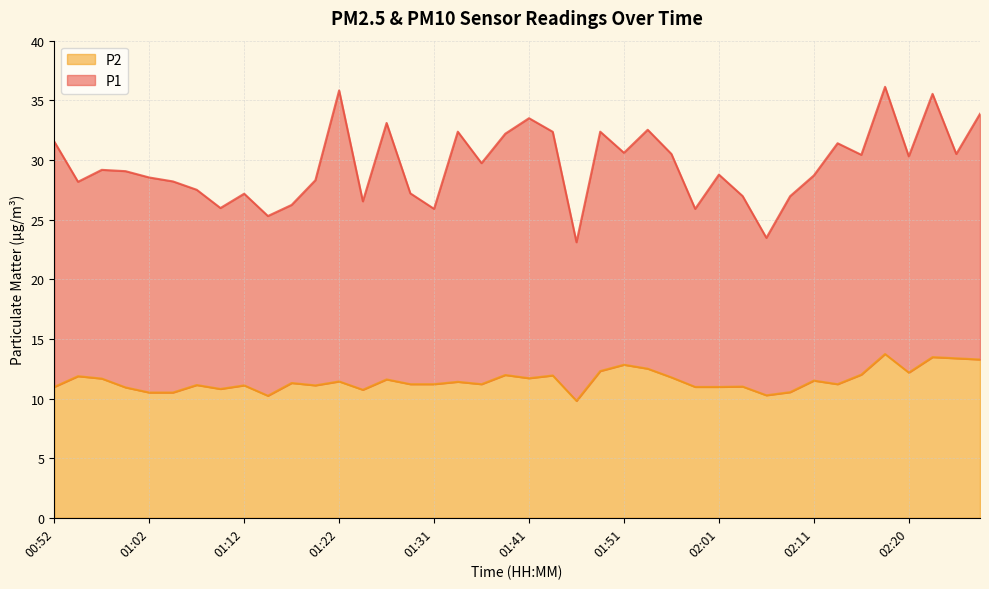

What is the label of the 12th point from the left?

01:19